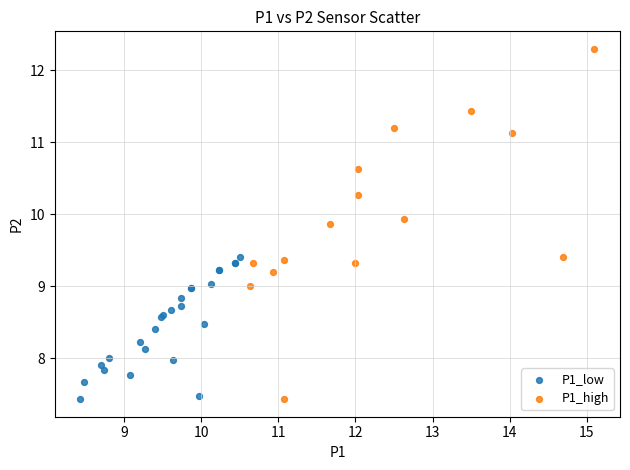

Which series contains the highest Y value?

P1_high